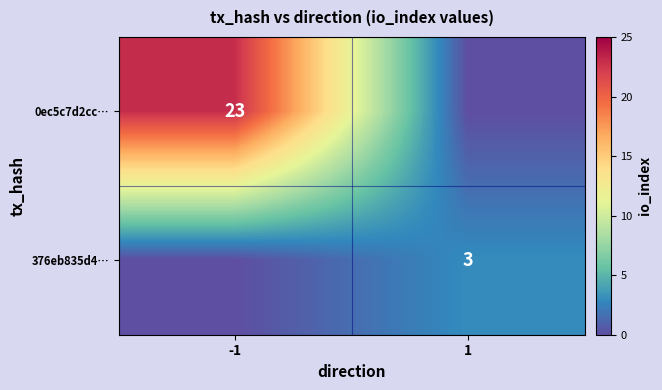

The 376eb835d4… series shows 3 at 1. True or false?

True